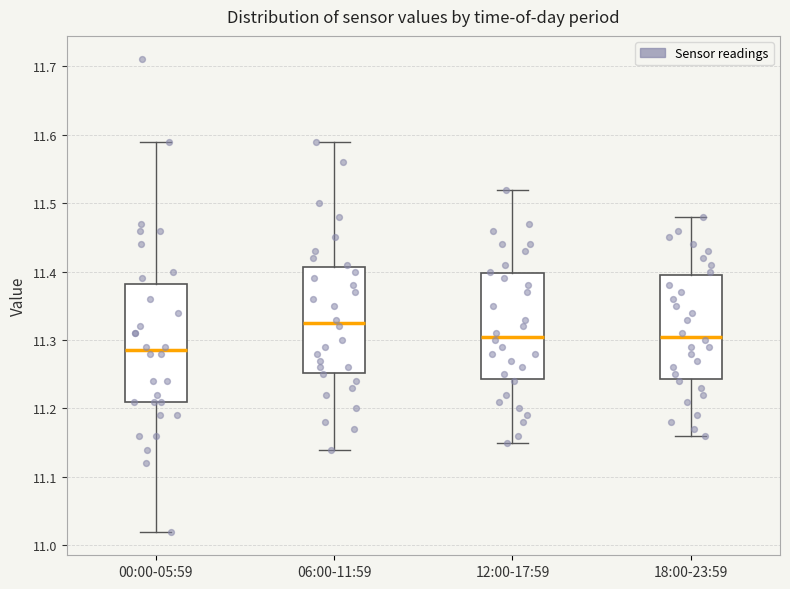

Comparing the boxes themselves (not the whiskers), which one is the tallest?

00:00-05:59